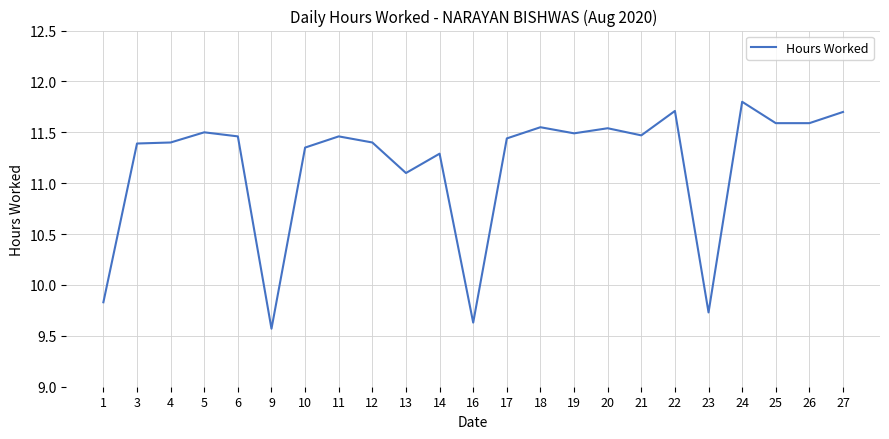

At which label is the value closest to 10?

1